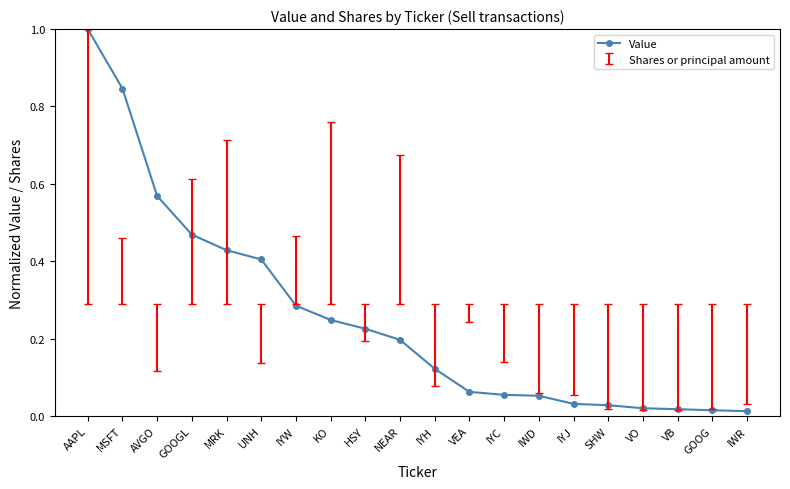

The value at MRK is 0.2. True or false?

False